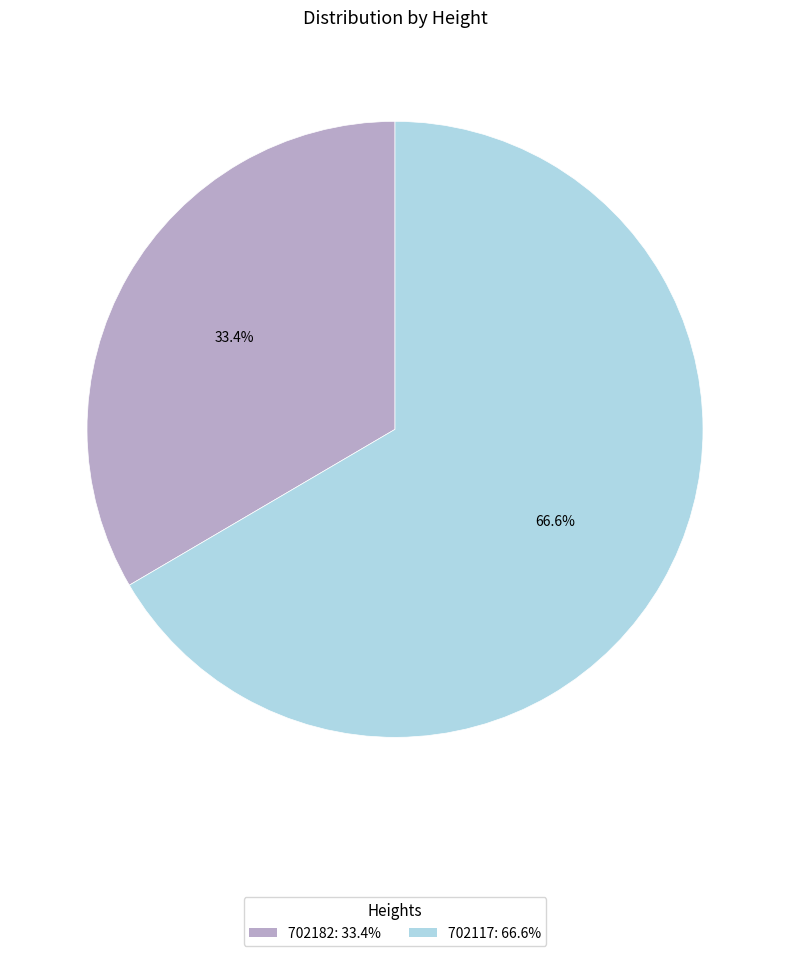

To the nearest percent, what is the difference between the largest and smallest slice percentages?

33%